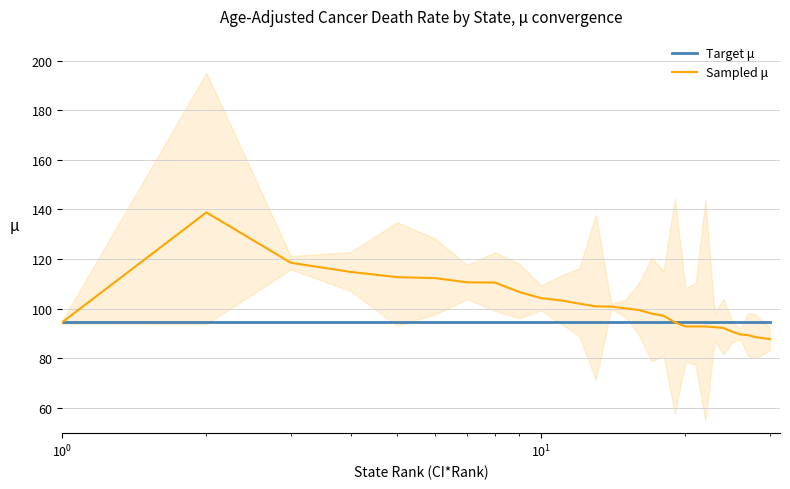

What is the lowest value of the Target μ series?

94.5